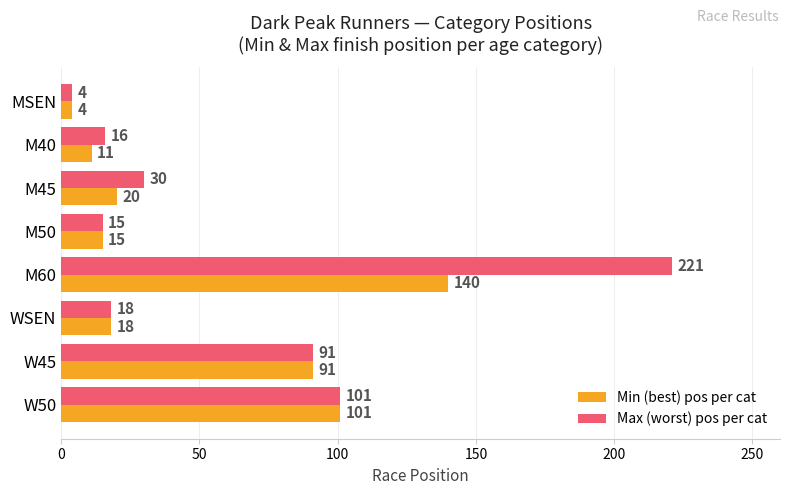

At which label is Min (best) pos per cat closest to 72?

W45